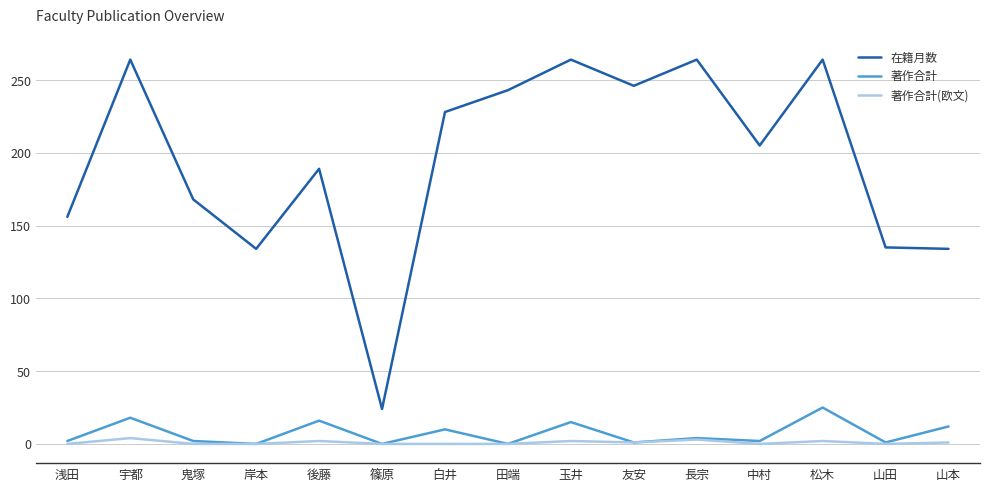

Rank the series by their maximum value, from highest to lowest.

在籍月数, 著作合計, 著作合計(欧文)